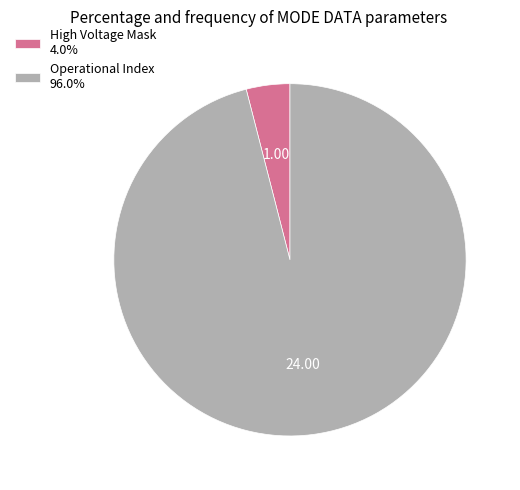

Does Operational Index 96.0% account for over 50% of the chart?

Yes